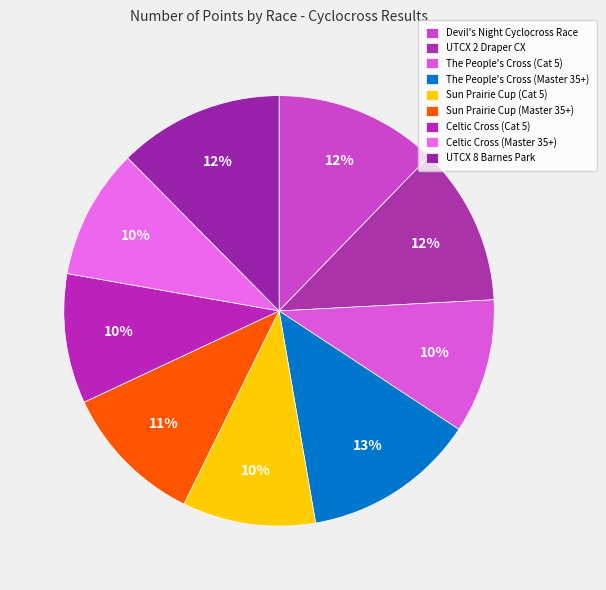

How many slices are in this pie chart?

9